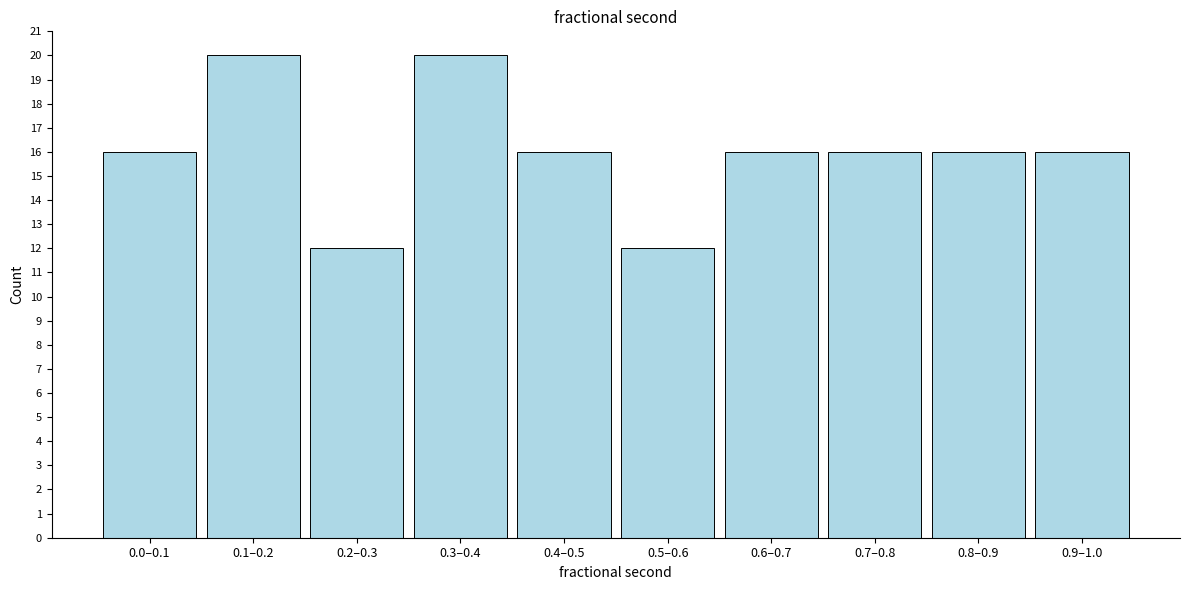

Reading right to left, extract all data points from this chart.

16	16	16	16	12	16	20	12	20	16